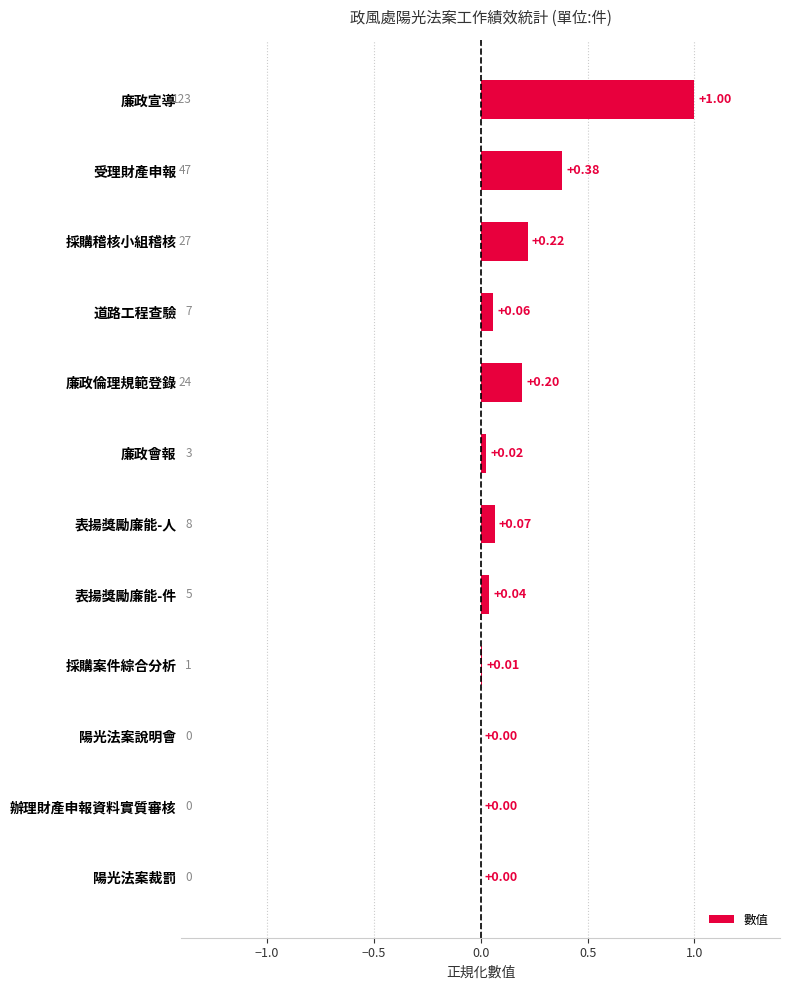

Which label corresponds to the largest value in the chart?

廉政宣導